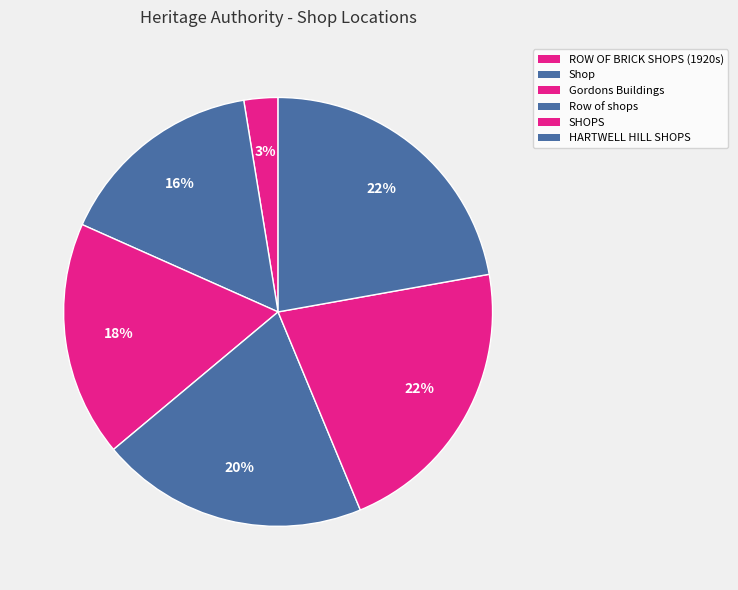

Count the number of slices in the pie.

6